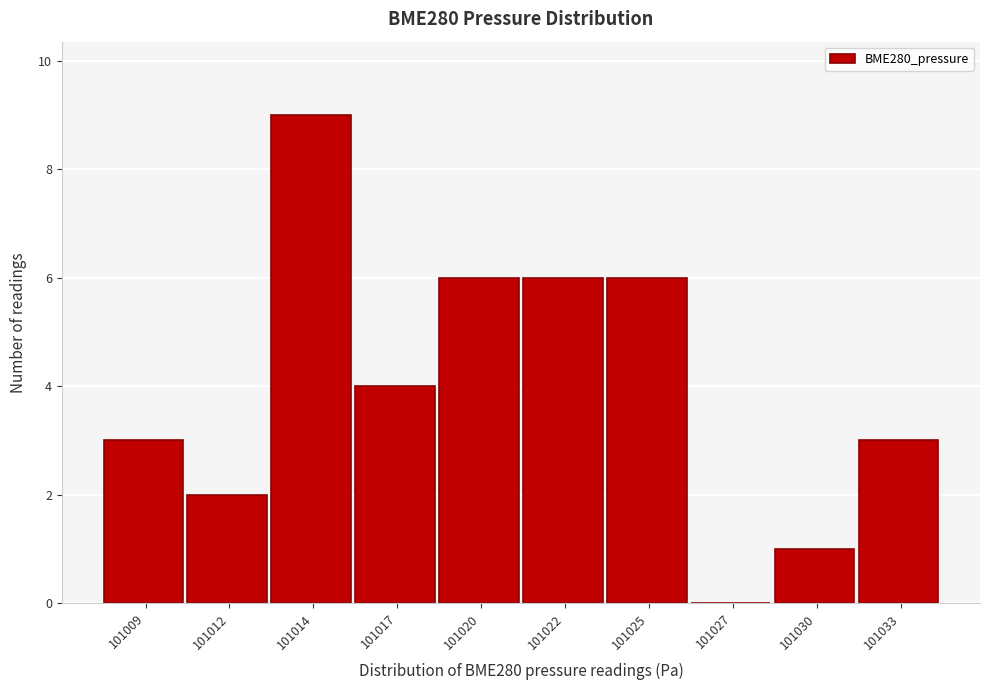

Reading right to left, what are all the values shown in this chart?

101033=3	101030=1	101027=0	101025=6	101022=6	101020=6	101017=4	101014=9	101012=2	101009=3